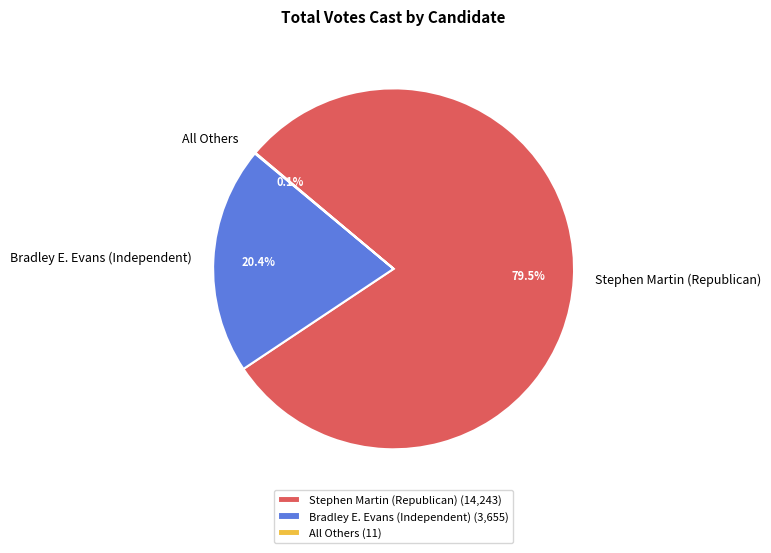

Does Bradley E. Evans (Independent) represent more than half of the total?

No